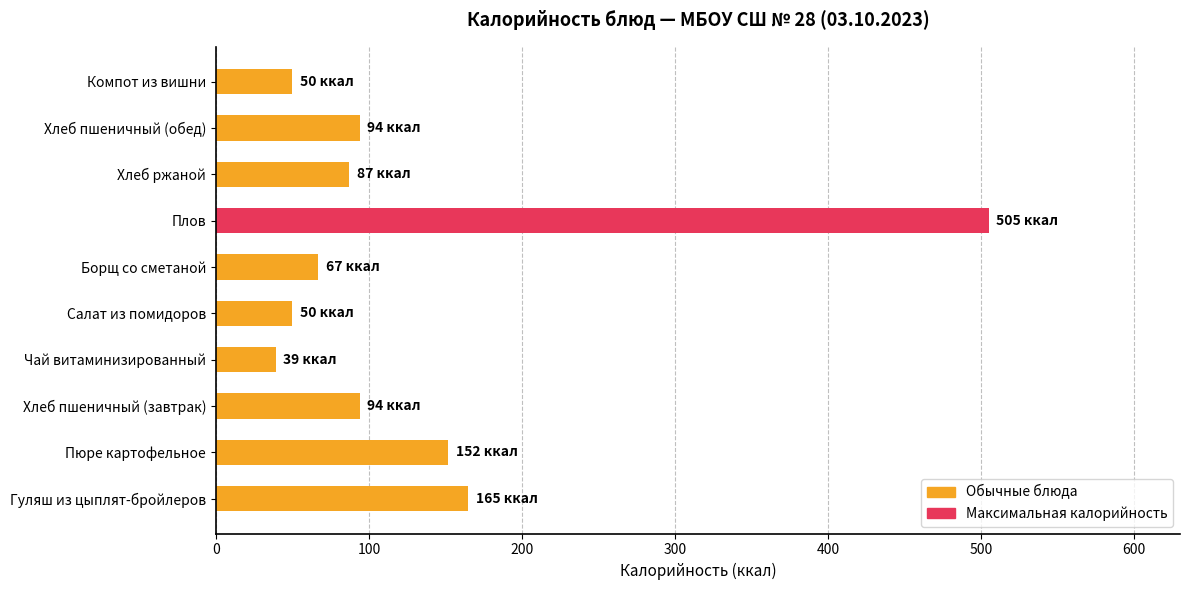

True or false: the data shows 505 at Плов.

True